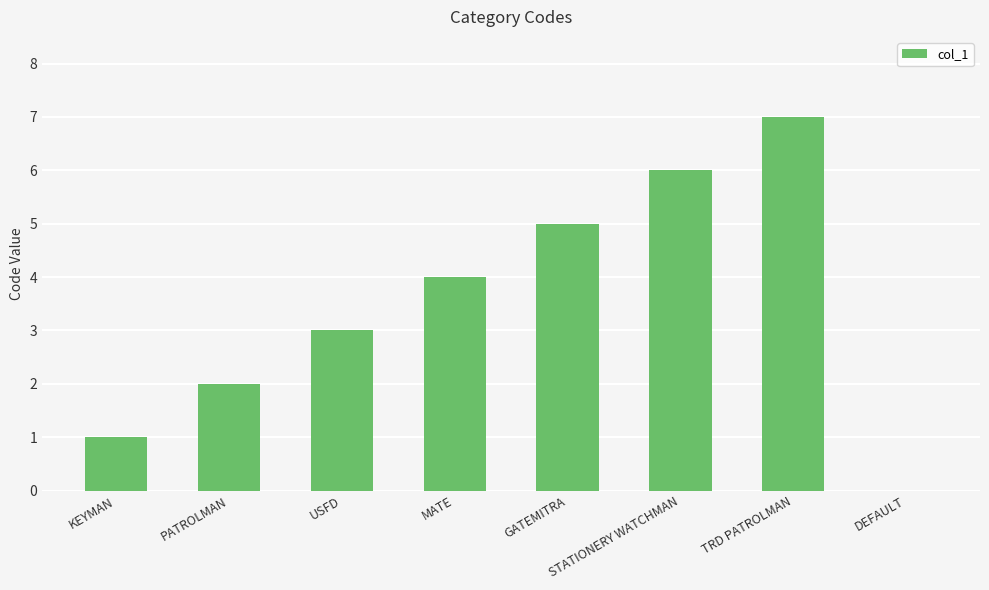

Is it true that the value at MATE is 1?

False